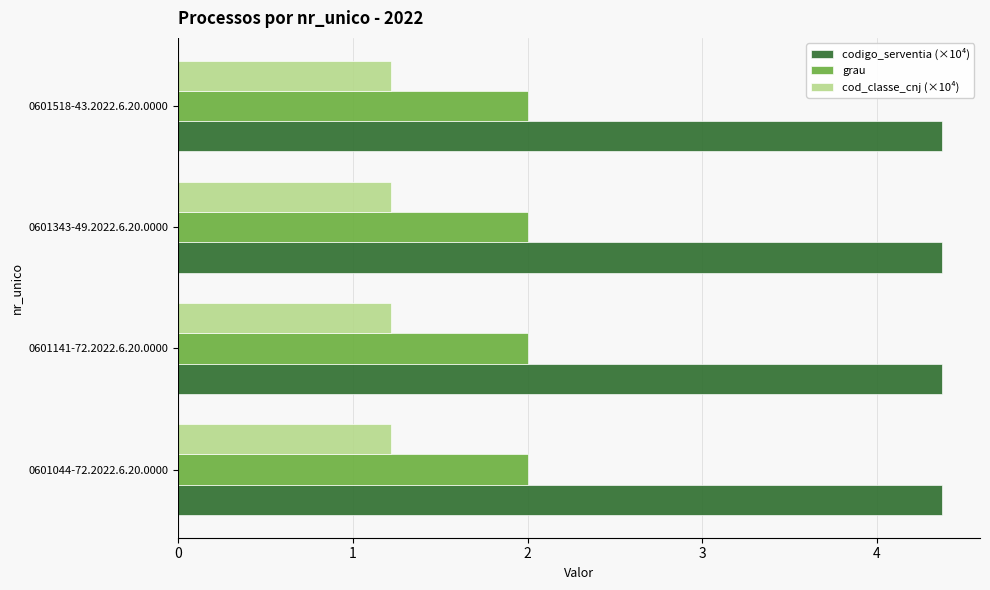

What is the highest value of the cod_classe_cnj (×10⁴) series?

1.2